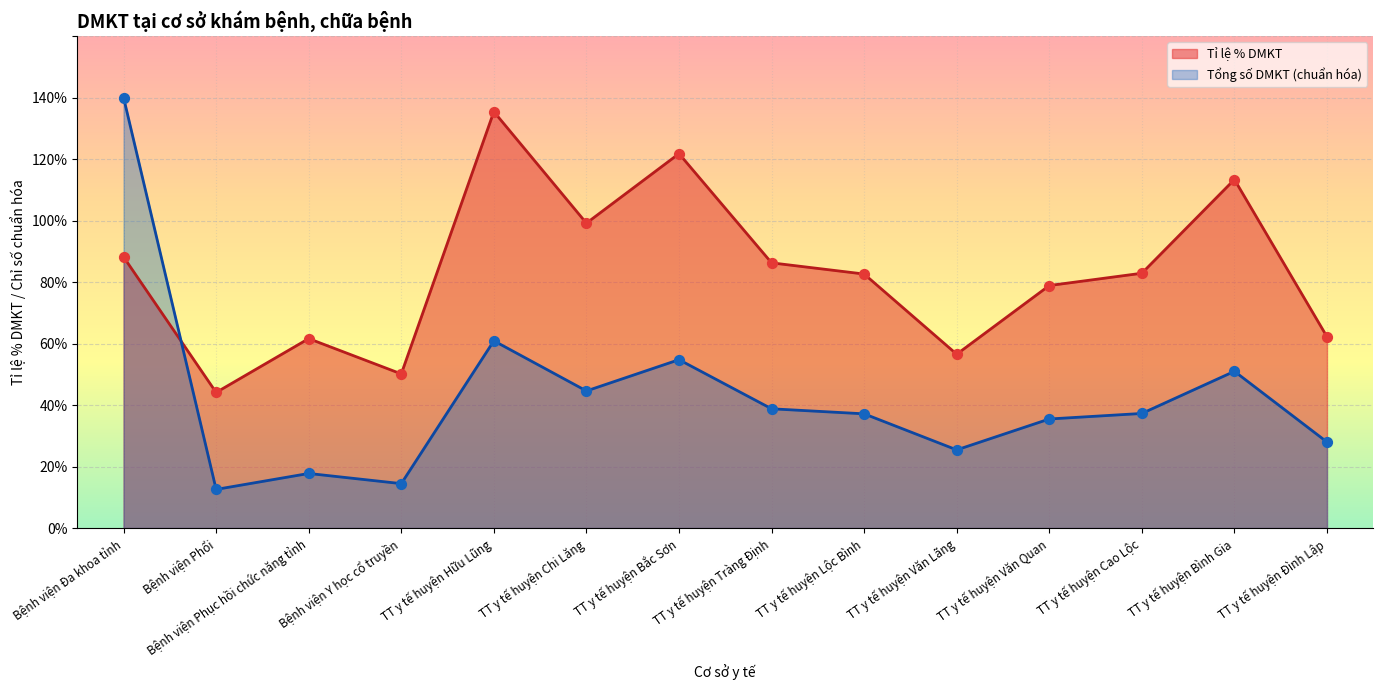

At how many categories does at least one series exceed 128?

2